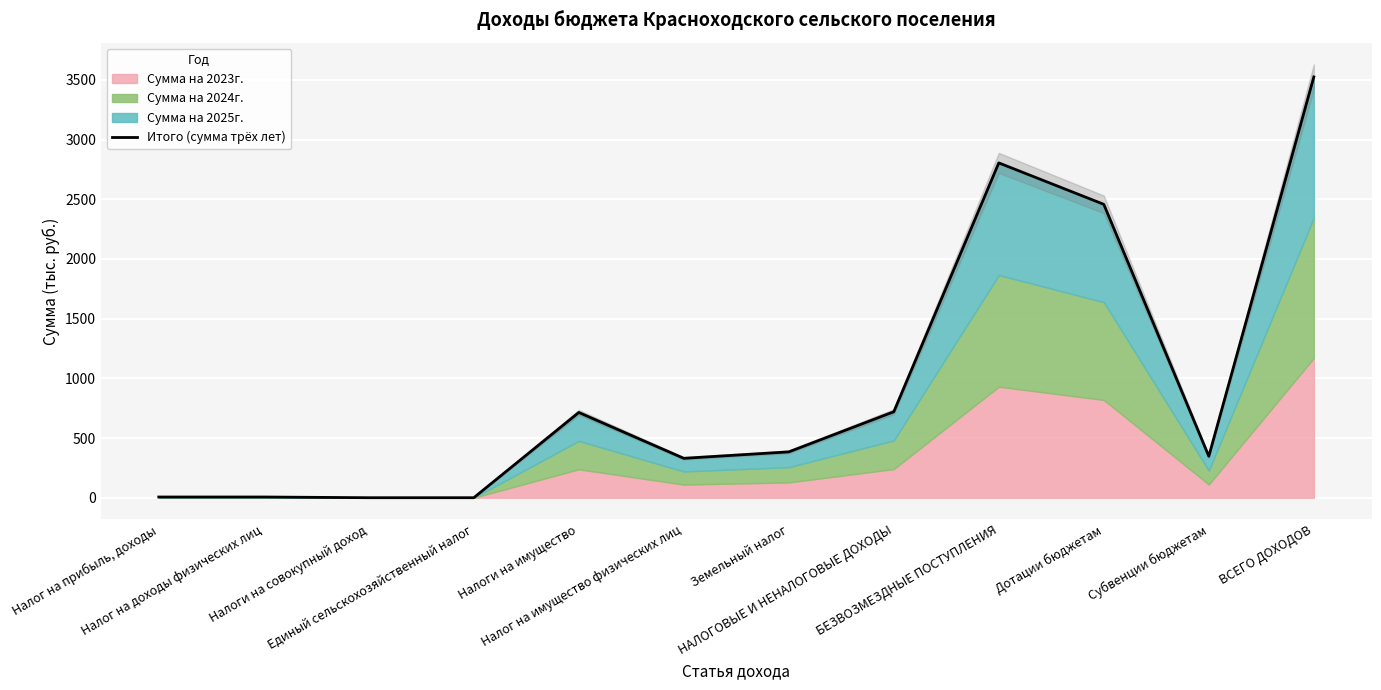

What position from the right is БЕЗВОЗМЕЗДНЫЕ ПОСТУПЛЕНИЯ?

4